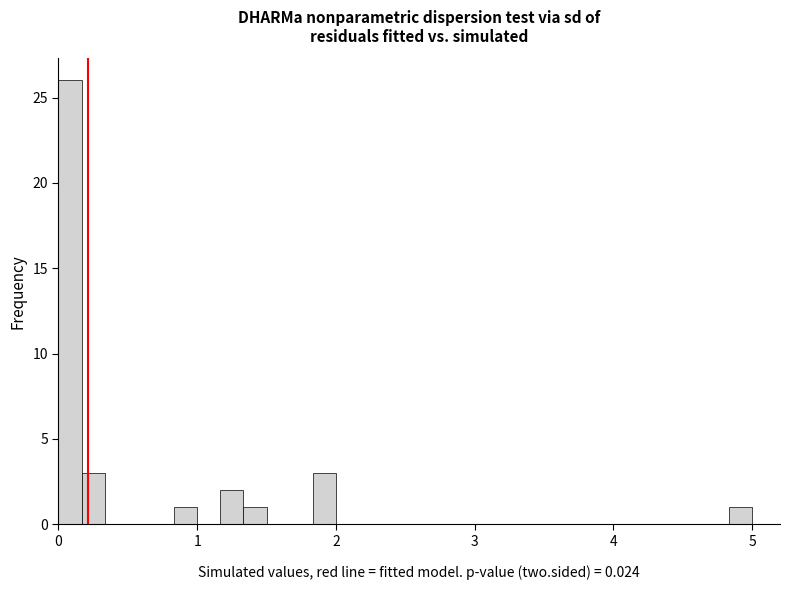

Read against the x-axis, roughly where is the centre of the tallest bar?

0.1